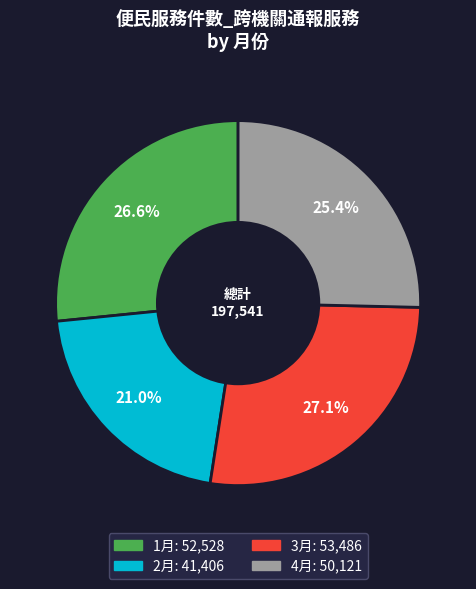

Is there a majority slice in this chart?

No